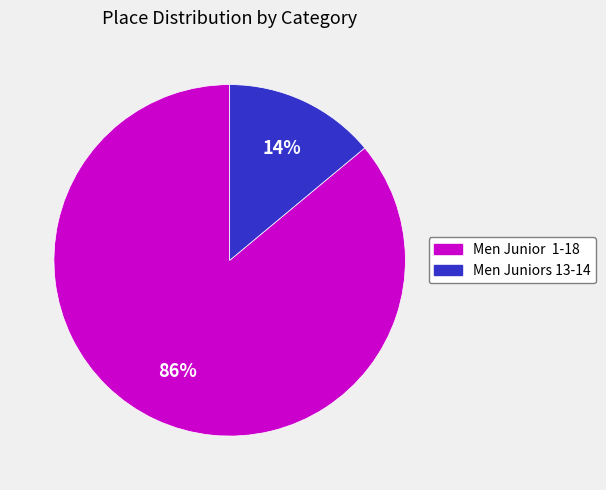

Does any single category account for the majority?

Yes